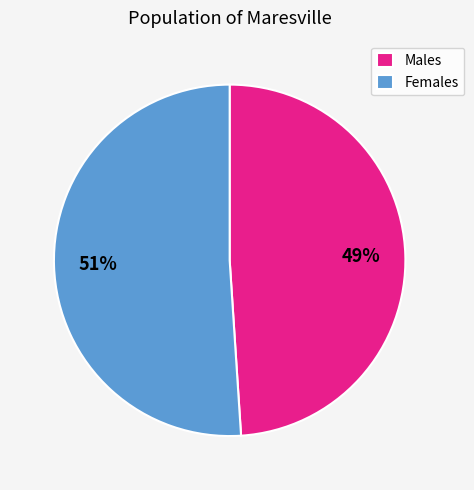

To the nearest percent, what portion does Males represent?

49%